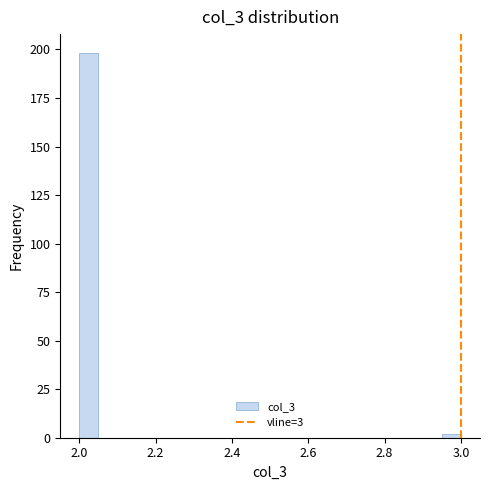

Around what value on the x-axis is the tallest bar? Give the approximate position of its centre, as read against the axis.

2.02